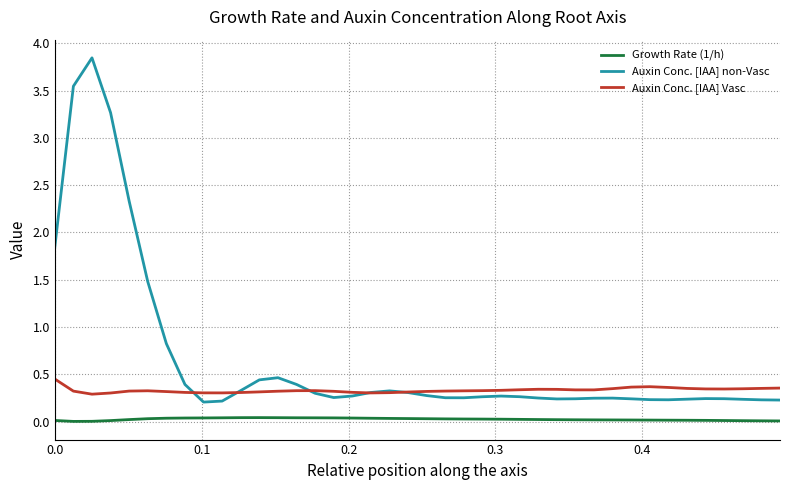

List the series in order of their peak value, highest first.

Auxin Conc. [IAA] non-Vasc, Auxin Conc. [IAA] Vasc, Growth Rate (1/h)